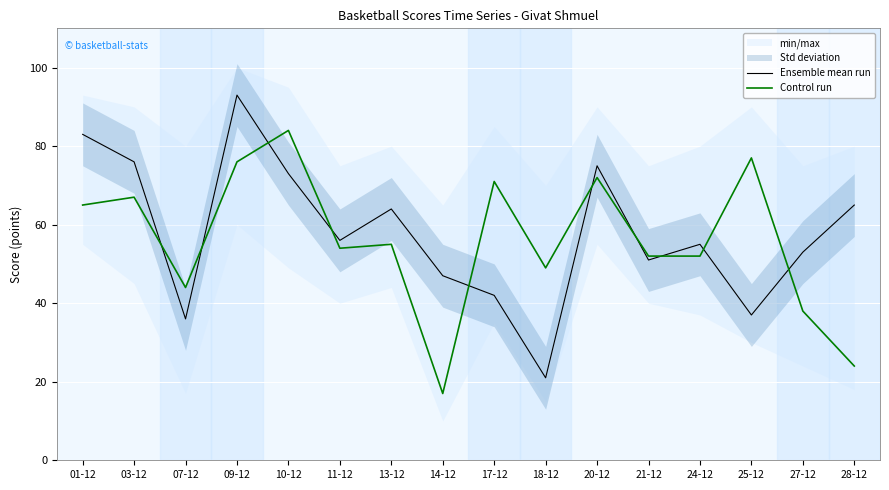

Rank the categories by Control run value from lowest to highest.

14-12, 28-12, 27-12, 07-12, 18-12, 21-12, 24-12, 11-12, 13-12, 01-12, 03-12, 17-12, 20-12, 09-12, 25-12, 10-12